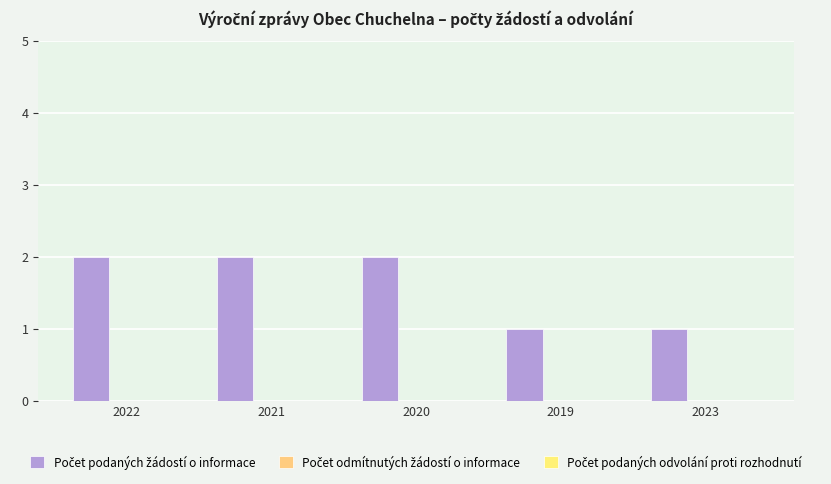

How many series are shown in this chart?

1